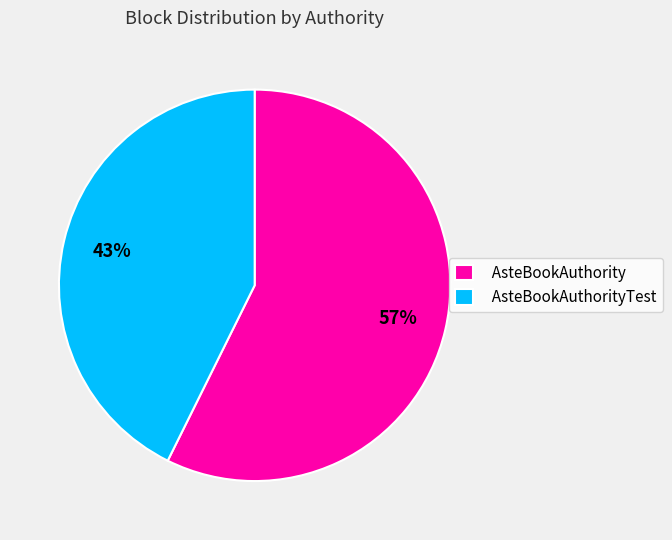

How many slices are in this pie chart?

2